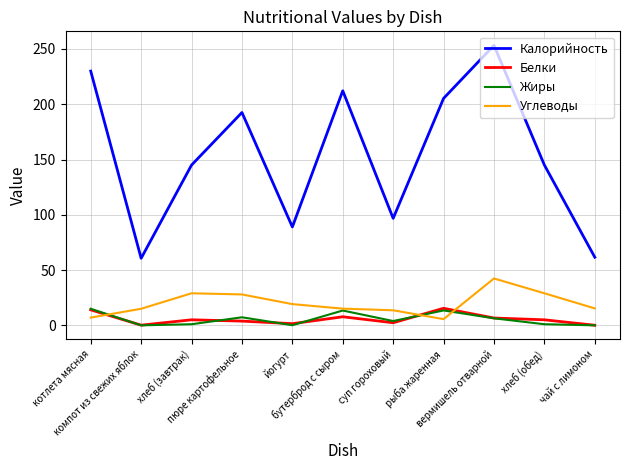

After their last crossing, which series has the higher values: Углеводы or Белки?

Углеводы